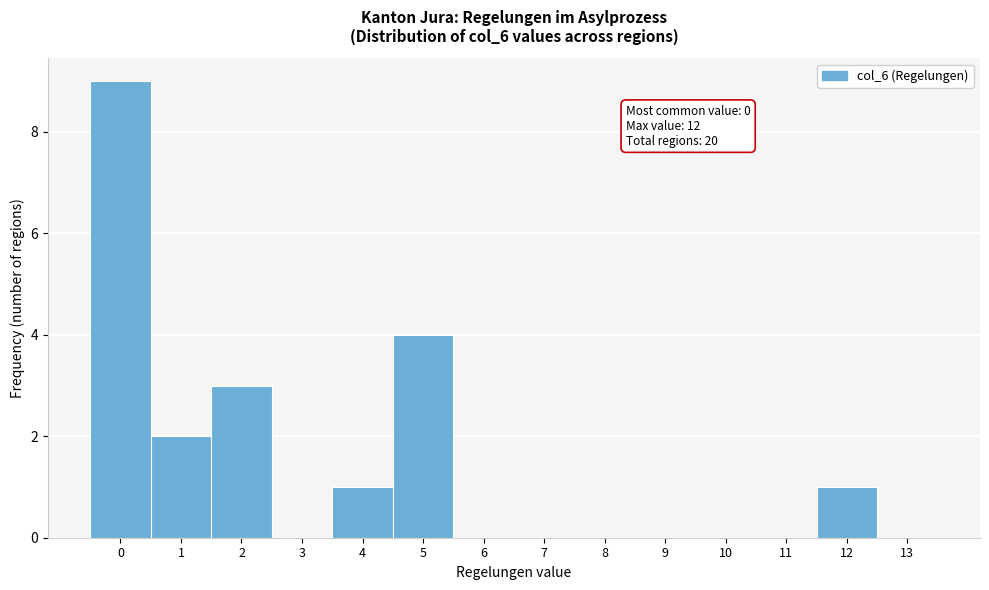

Which range on the x-axis has the tallest bar?

-0.5 to 0.5